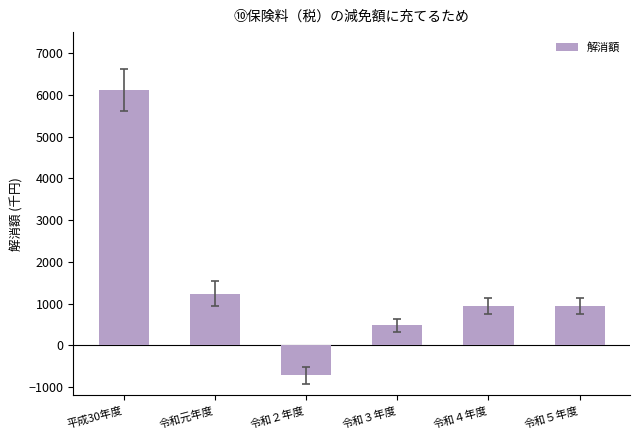

How many values are above zero?

5